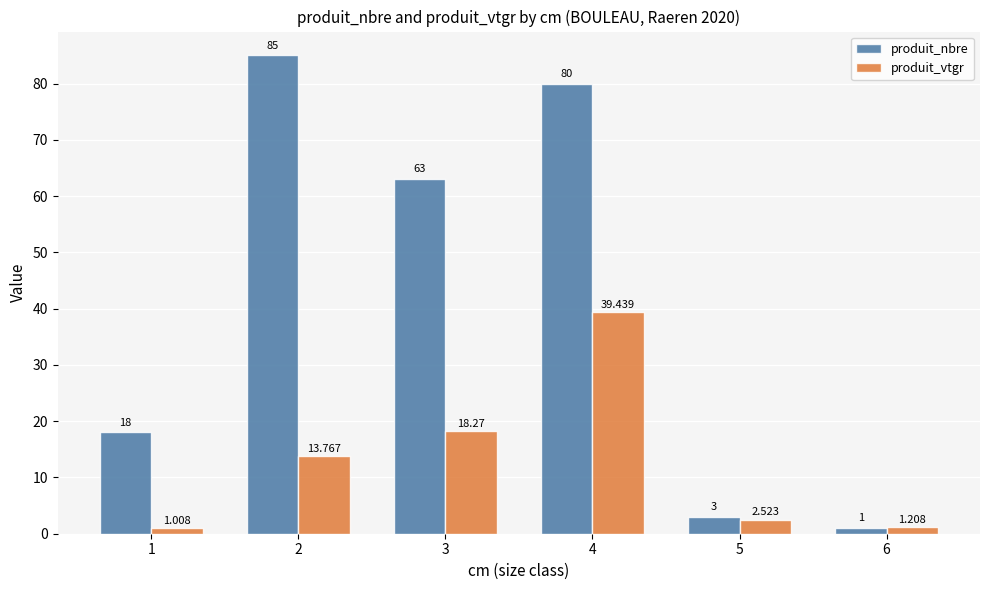

What is the difference between the produit_vtgr values at 2 and 4?

25.7